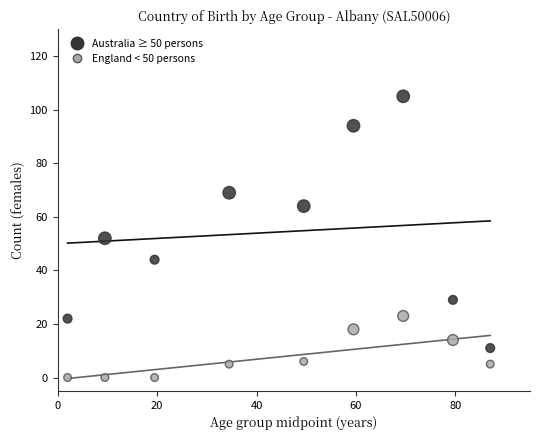

Across all data points, what is the range of Y values (max minus min)?

105